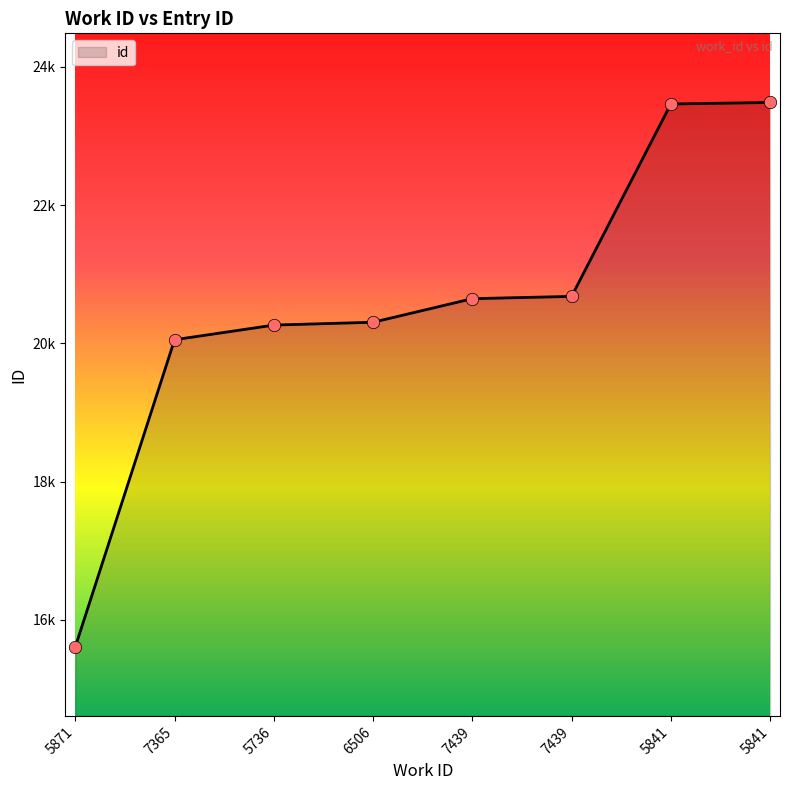

What is the change in value from 6506 to 7439?

+374